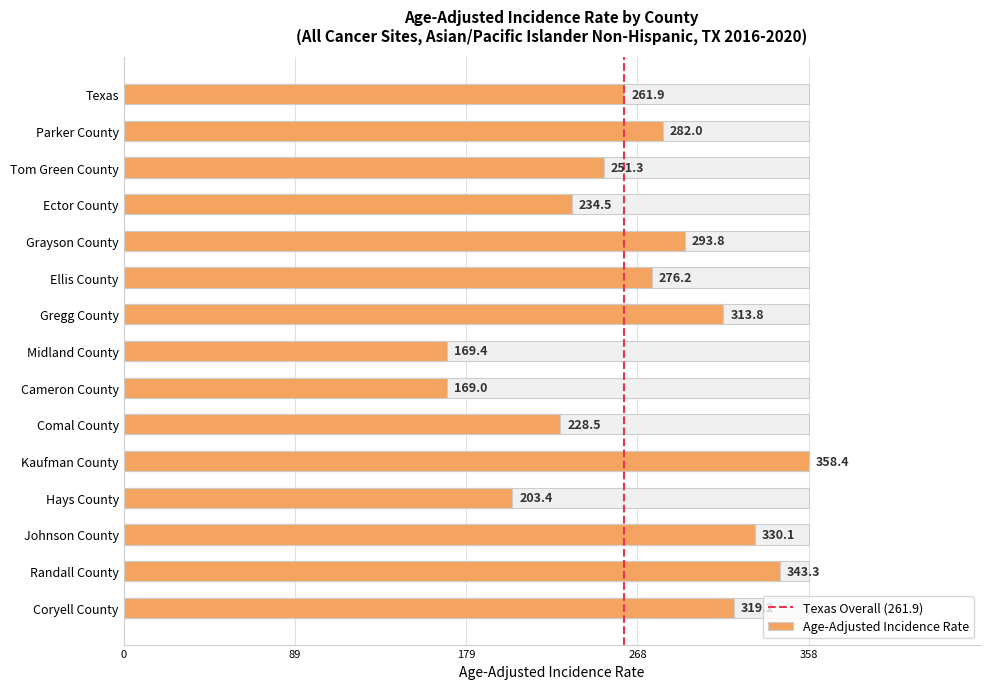

What is the label of the 12th bar from the left?

Hays County